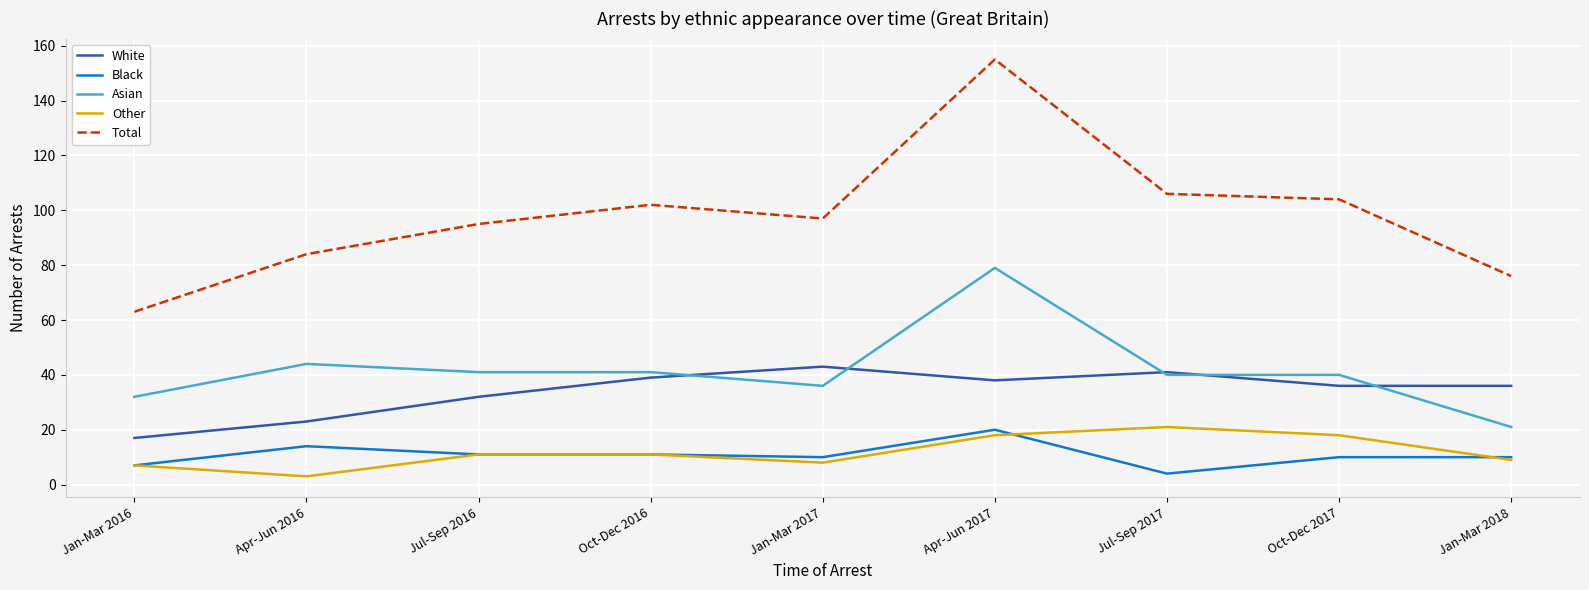

True or false: Total and Black cross at least once.

False